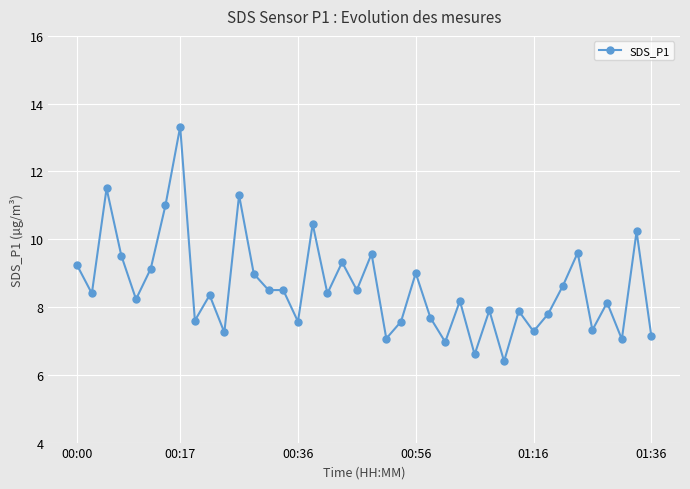

True or false: there are more than 2 points higher than both neighbors.

True